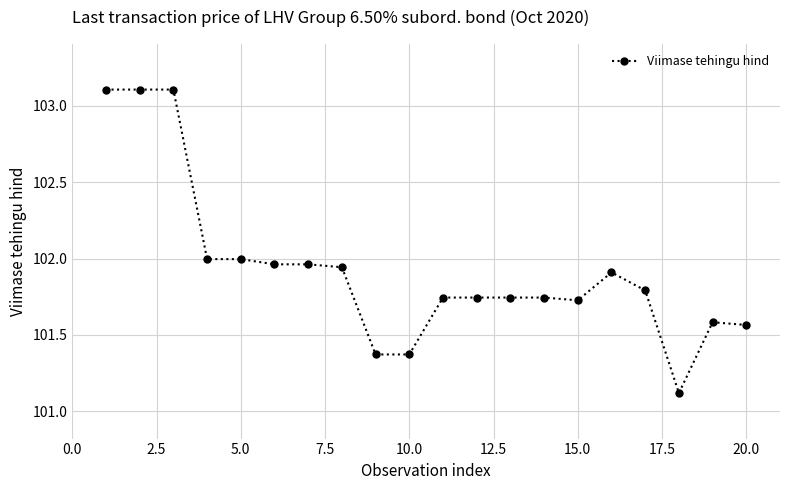

True or false: there are more than 1 points higher than both neighbors.

True